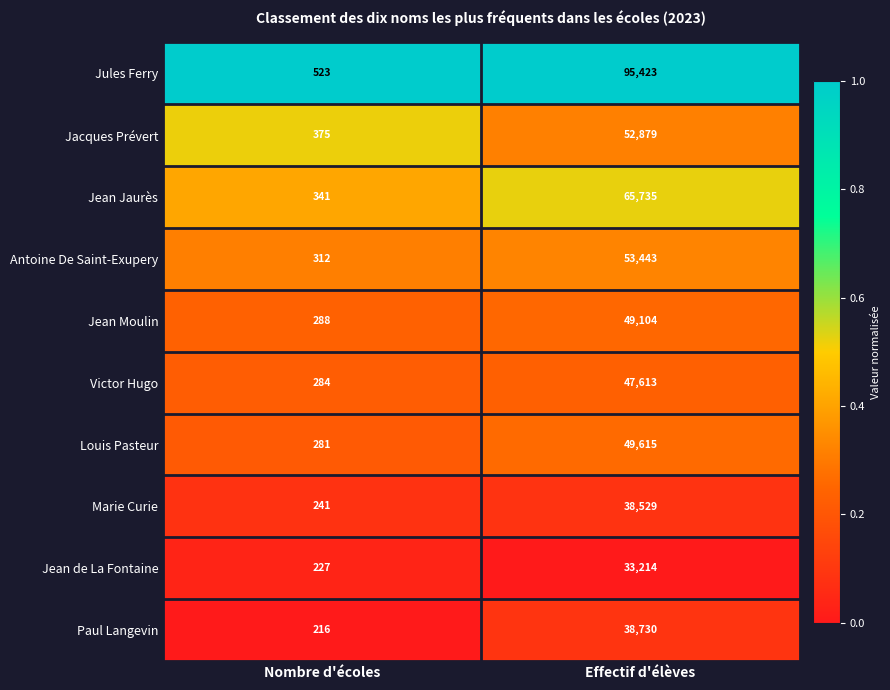

At which category is the sum across all series the highest?

Effectif d'élèves